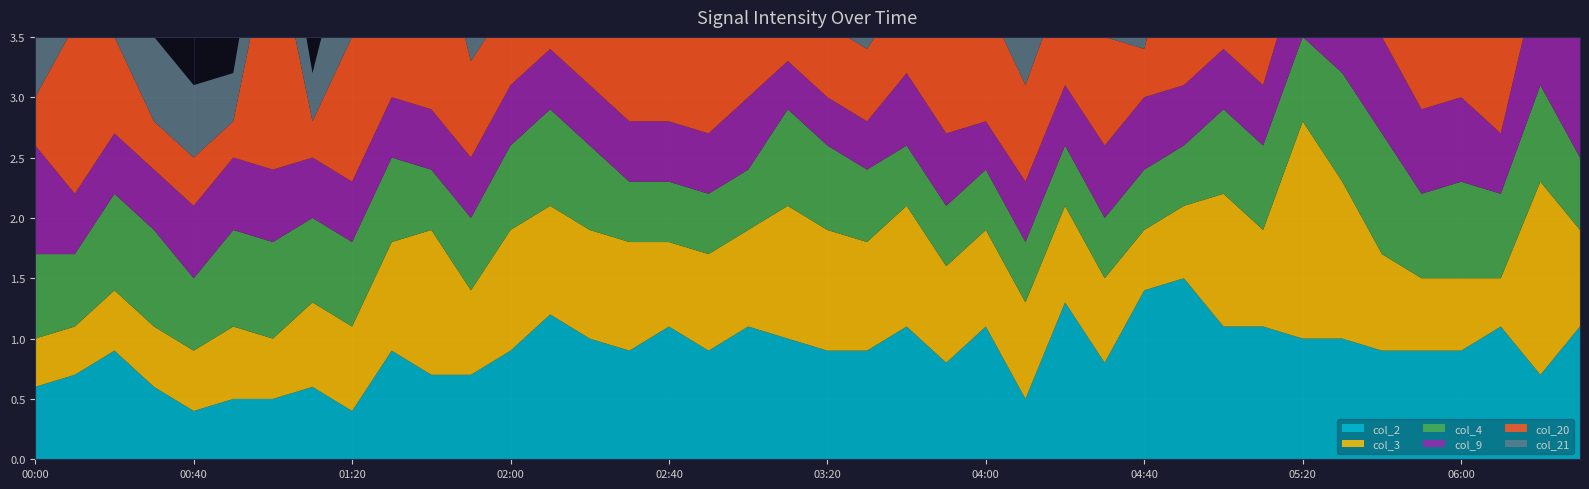

Reading left to right, what are all the values shown in this chart?

col_2: 00:00=0.6	00:10=0.7	00:20=0.9	00:30=0.6	00:40=0.4	00:50=0.5	01:00=0.5	01:10=0.6	01:20=0.4	01:30=0.9	01:40=0.7	01:50=0.7	02:00=0.9	02:10=1.2	02:20=1.0	02:30=0.9	02:40=1.1	02:50=0.9	03:00=1.1	03:10=1.0	03:20=0.9	03:30=0.9	03:40=1.1	03:50=0.8	04:00=1.1	04:10=0.5	04:20=1.3	04:30=0.8	04:40=1.4	04:50=1.5	05:00=1.1	05:10=1.1	05:20=1.0	05:30=1.0	05:40=0.9	05:50=0.9	06:00=0.9	06:10=1.1	06:20=0.7	06:30=1.1
col_3: 00:00=0.4	00:10=0.4	00:20=0.5	00:30=0.5	00:40=0.5	00:50=0.6	01:00=0.5	01:10=0.7	01:20=0.7	01:30=0.9	01:40=1.2	01:50=0.7	02:00=1.0	02:10=0.9	02:20=0.9	02:30=0.9	02:40=0.7	02:50=0.8	03:00=0.8	03:10=1.1	03:20=1.0	03:30=0.9	03:40=1.0	03:50=0.8	04:00=0.8	04:10=0.8	04:20=0.8	04:30=0.7	04:40=0.5	04:50=0.6	05:00=1.1	05:10=0.8	05:20=1.8	05:30=1.3	05:40=0.8	05:50=0.6	06:00=0.6	06:10=0.4	06:20=1.6	06:30=0.8
col_4: 00:00=0.7	00:10=0.6	00:20=0.8	00:30=0.8	00:40=0.6	00:50=0.8	01:00=0.8	01:10=0.7	01:20=0.7	01:30=0.7	01:40=0.5	01:50=0.6	02:00=0.7	02:10=0.8	02:20=0.7	02:30=0.5	02:40=0.5	02:50=0.5	03:00=0.5	03:10=0.8	03:20=0.7	03:30=0.6	03:40=0.5	03:50=0.5	04:00=0.5	04:10=0.5	04:20=0.5	04:30=0.5	04:40=0.5	04:50=0.5	05:00=0.7	05:10=0.7	05:20=0.7	05:30=0.9	05:40=1.0	05:50=0.7	06:00=0.8	06:10=0.7	06:20=0.8	06:30=0.6
col_9: 00:00=0.9	00:10=0.5	00:20=0.5	00:30=0.5	00:40=0.6	00:50=0.6	01:00=0.6	01:10=0.5	01:20=0.5	01:30=0.5	01:40=0.5	01:50=0.5	02:00=0.5	02:10=0.5	02:20=0.5	02:30=0.5	02:40=0.5	02:50=0.5	03:00=0.6	03:10=0.4	03:20=0.4	03:30=0.4	03:40=0.6	03:50=0.6	04:00=0.4	04:10=0.5	04:20=0.5	04:30=0.6	04:40=0.6	04:50=0.5	05:00=0.5	05:10=0.5	05:20=0.7	05:30=0.8	05:40=0.8	05:50=0.7	06:00=0.7	06:10=0.5	06:20=1.0	06:30=1.3
col_20: 00:00=0.4	00:10=1.4	00:20=0.8	00:30=0.4	00:40=0.4	00:50=0.3	01:00=2.0	01:10=0.3	01:20=1.2	01:30=0.8	01:40=1.7	01:50=0.8	02:00=0.7	02:10=0.6	02:20=0.7	02:30=0.9	02:40=1.2	02:50=1.5	03:00=1.3	03:10=0.6	03:20=0.6	03:30=0.6	03:40=0.7	03:50=1.0	04:00=1.0	04:10=0.8	04:20=0.9	04:30=0.9	04:40=0.4	04:50=1.7	05:00=1.6	05:10=1.8	05:20=1.5	05:30=1.3	05:40=0.5	05:50=1.3	06:00=1.1	06:10=1.5	06:20=1.4	06:30=1.8
col_21: 00:00=0.6	00:10=1.1	00:20=0.8	00:30=0.7	00:40=0.6	00:50=0.4	01:00=0.7	01:10=0.4	01:20=1.0	01:30=1.0	01:40=1.1	01:50=0.8	02:00=0.7	02:10=0.7	02:20=0.7	02:30=1.0	02:40=1.2	02:50=0.8	03:00=0.7	03:10=0.8	03:20=0.9	03:30=0.8	03:40=0.6	03:50=0.7	04:00=0.7	04:10=0.8	04:20=0.6	04:30=0.6	04:40=0.6	04:50=0.9	05:00=0.9	05:10=1.2	05:20=1.1	05:30=1.6	05:40=1.0	05:50=1.3	06:00=1.3	06:10=1.3	06:20=1.0	06:30=1.5